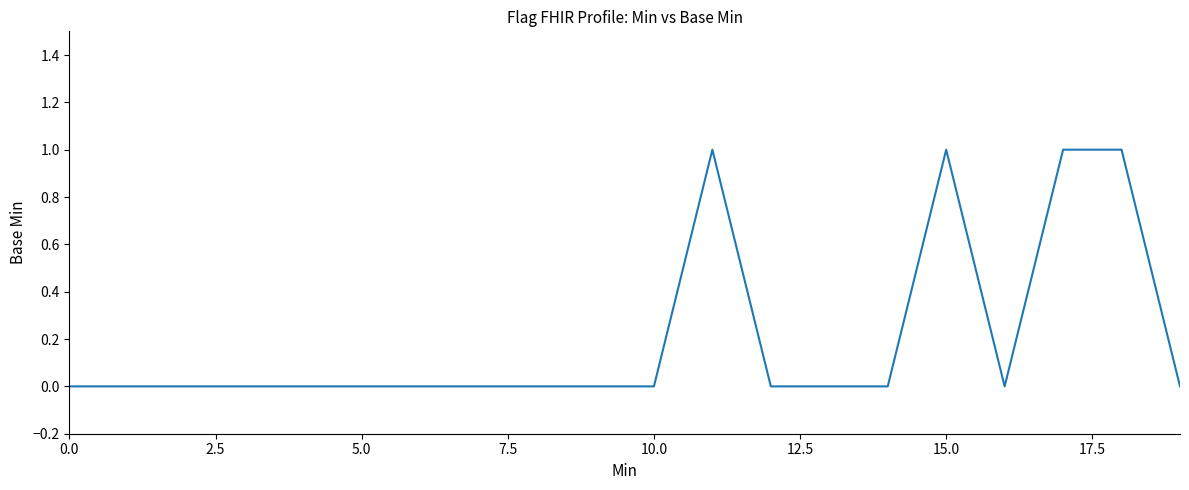

What is the maximum value shown in the chart?

1